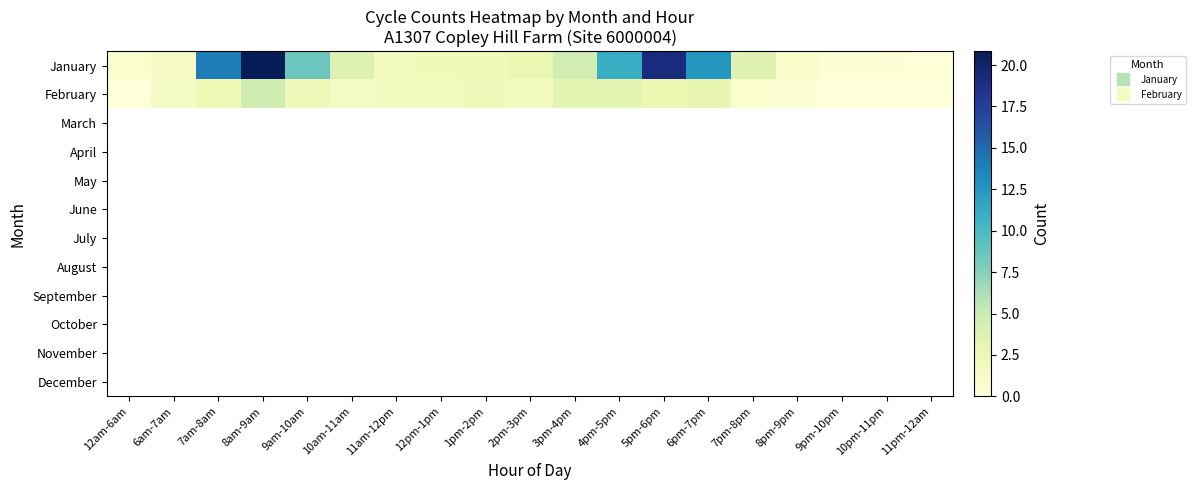

How many data points in January are above 2?

12